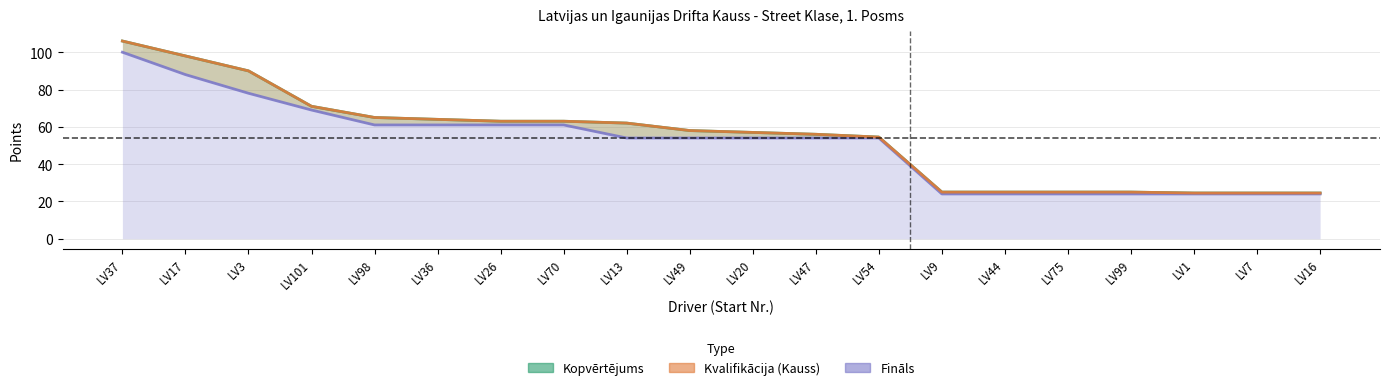

Between LV98 and LV54, which series saw the biggest shift?

KOPVERTEJUMS